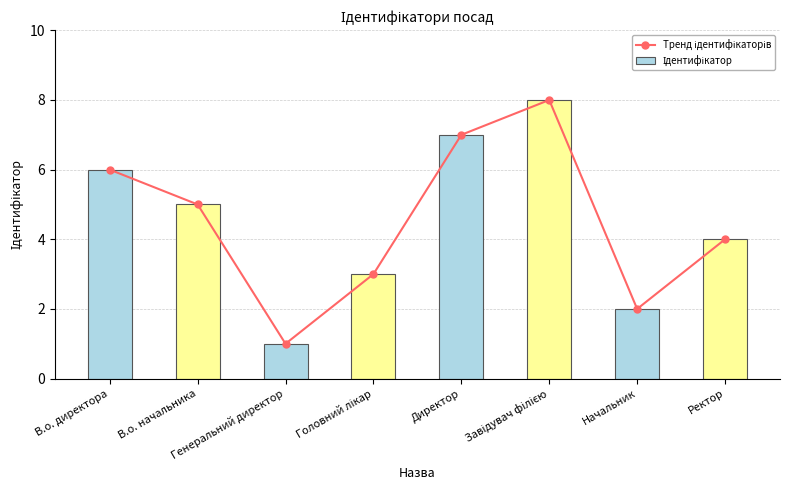

Is it true that Ідентифікатор equals 6 at В.о. директора?

True